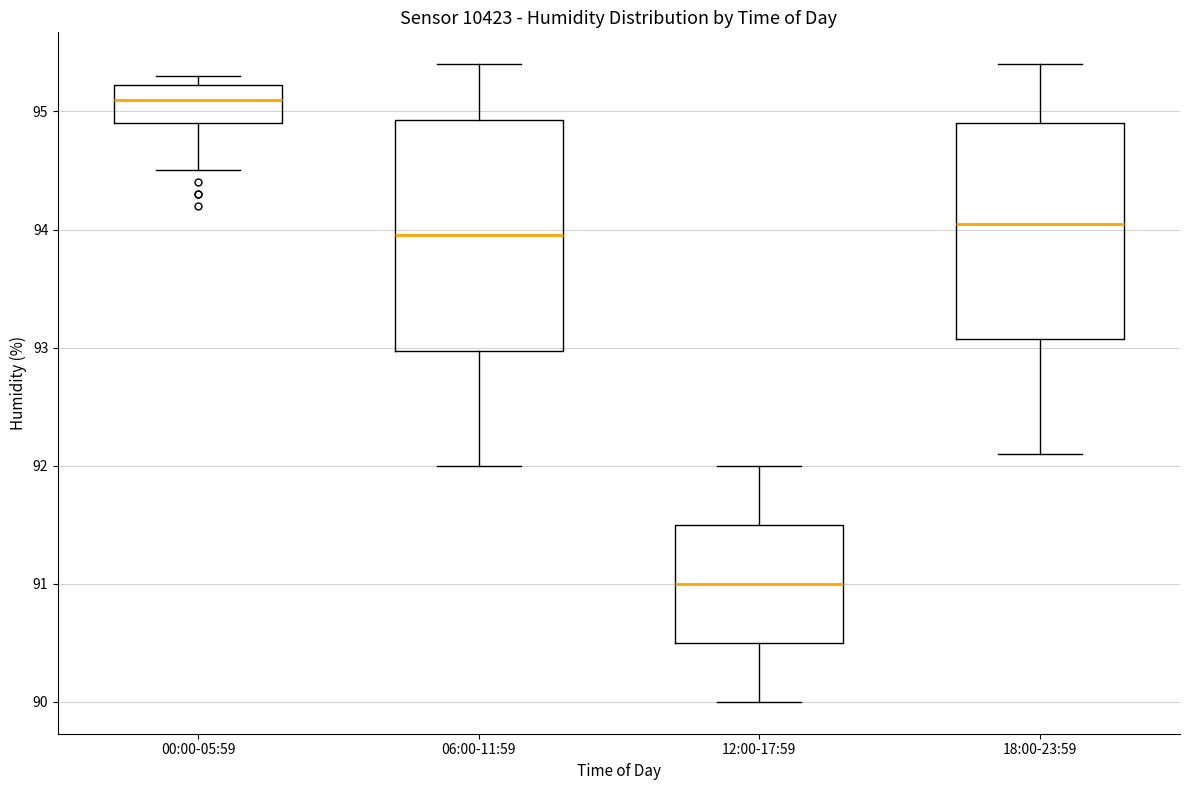

Reading left to right, transcribe this box plot: for each box, give where its median line is, the range the box spans, and where its two whiskers end, as read against the y-axis. The values are not printed on the chart, so give them approximately, as read against the axis.

00:00-05:59: median 95.1, box 94.9 to 95.2, whiskers 94.5 to 95.3
06:00-11:59: median 94.0, box 93.0 to 94.9, whiskers 92.0 to 95.4
12:00-17:59: median 91.0, box 90.5 to 91.5, whiskers 90.0 to 92.0
18:00-23:59: median 94.1, box 93.1 to 94.9, whiskers 92.1 to 95.4